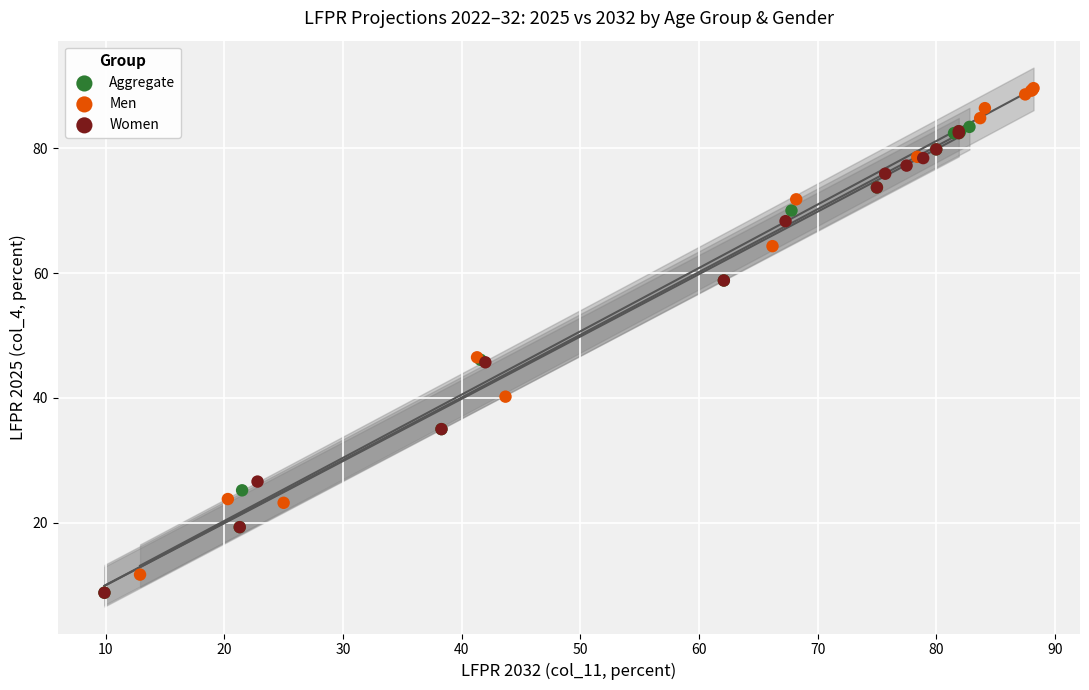

Which series contains the highest Y value?

Men